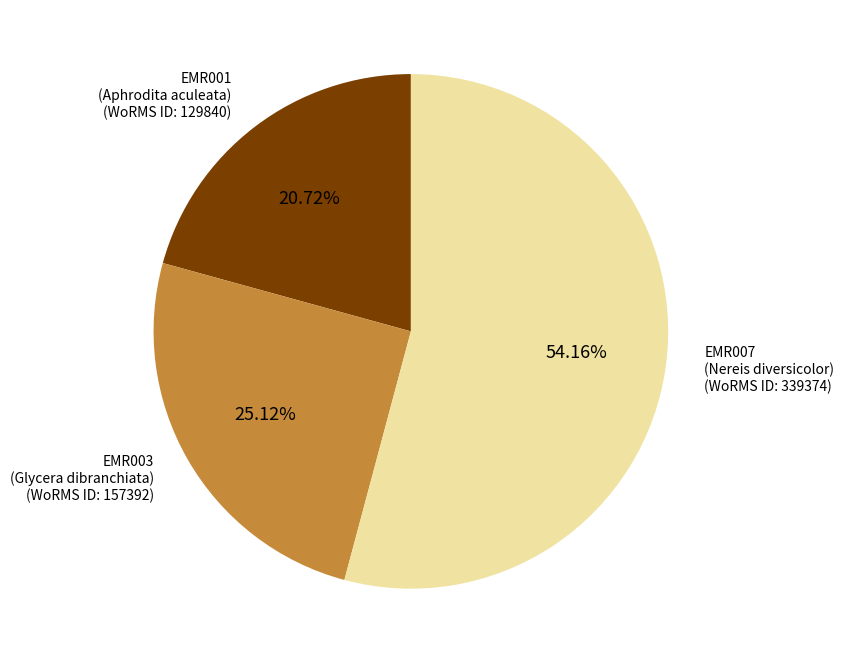

Is there any slice that represents more than half of the pie?

Yes